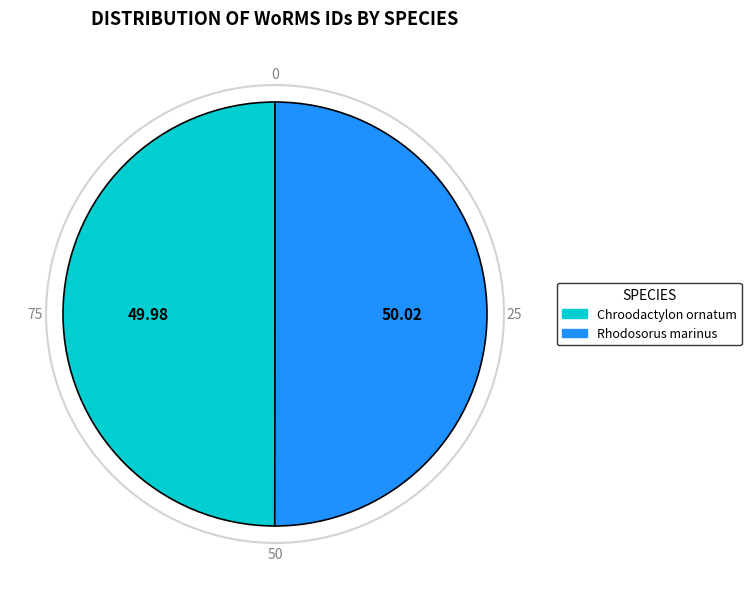

How many segments does this pie chart have?

2